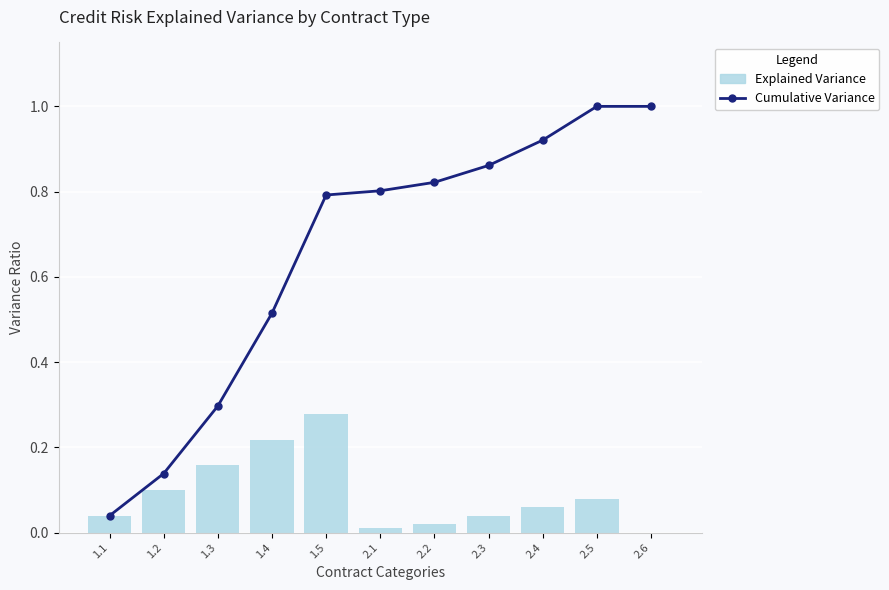

Rank the categories by Explained Variance value from lowest to highest.

2.6, 2.1, 2.2, 1.1, 2.3, 2.4, 2.5, 1.2, 1.3, 1.4, 1.5